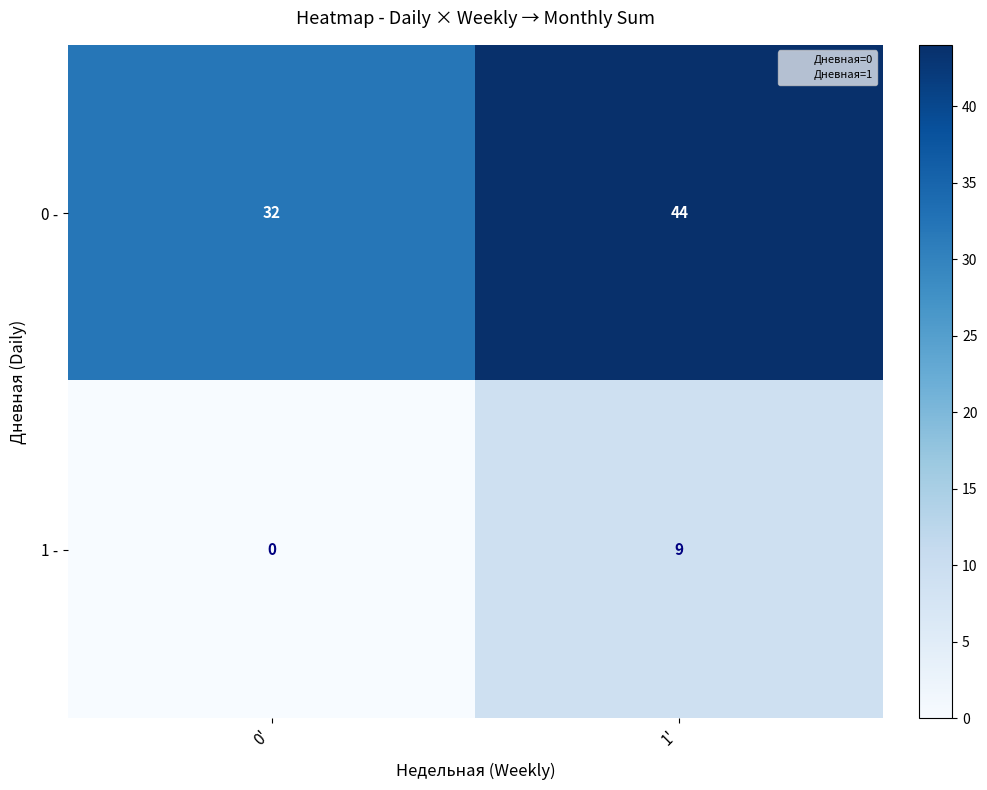

The value of 0 - at 0' is 32. True or false?

True